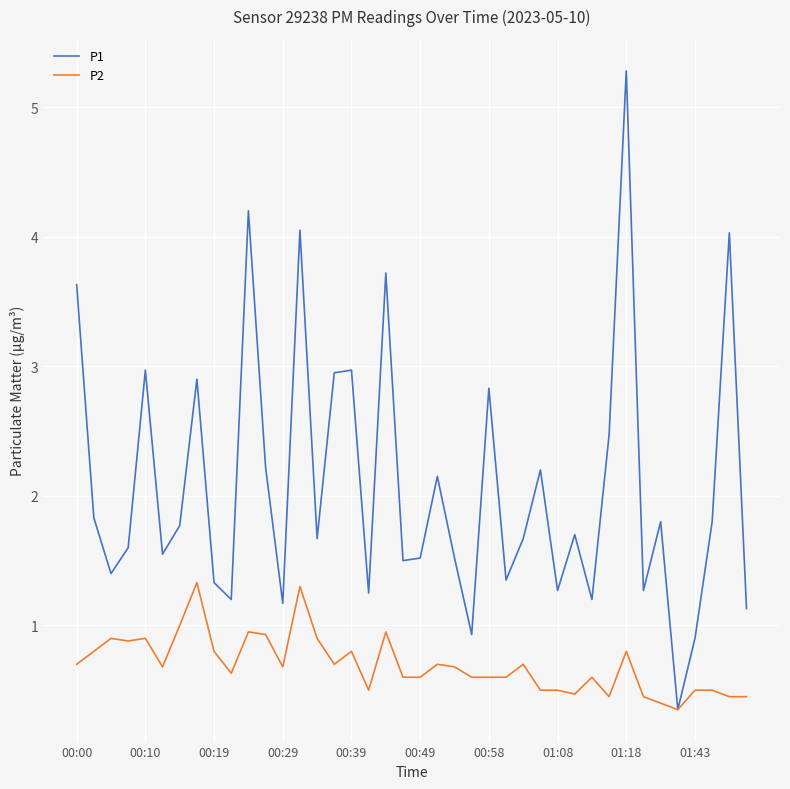

List the series in order of their peak value, lowest first.

P2, P1